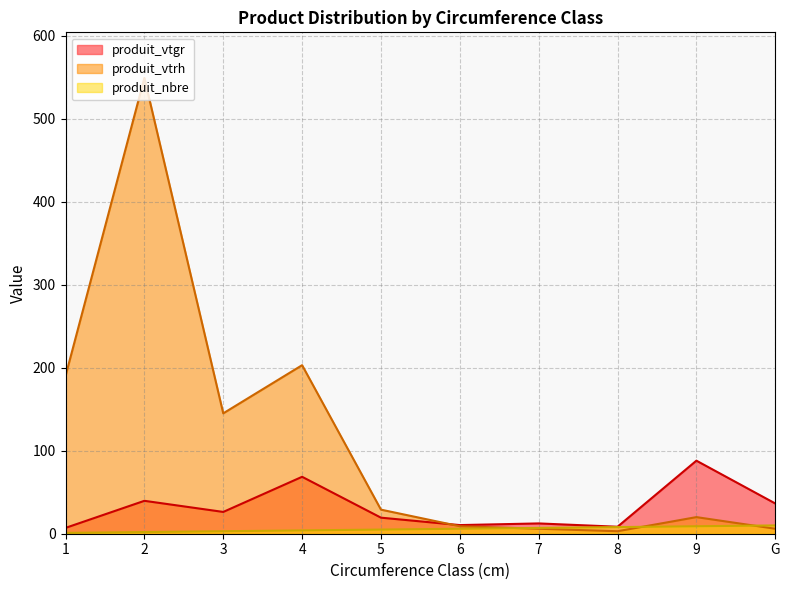

The produit_vtgr series shows 12.4 at 7. True or false?

True